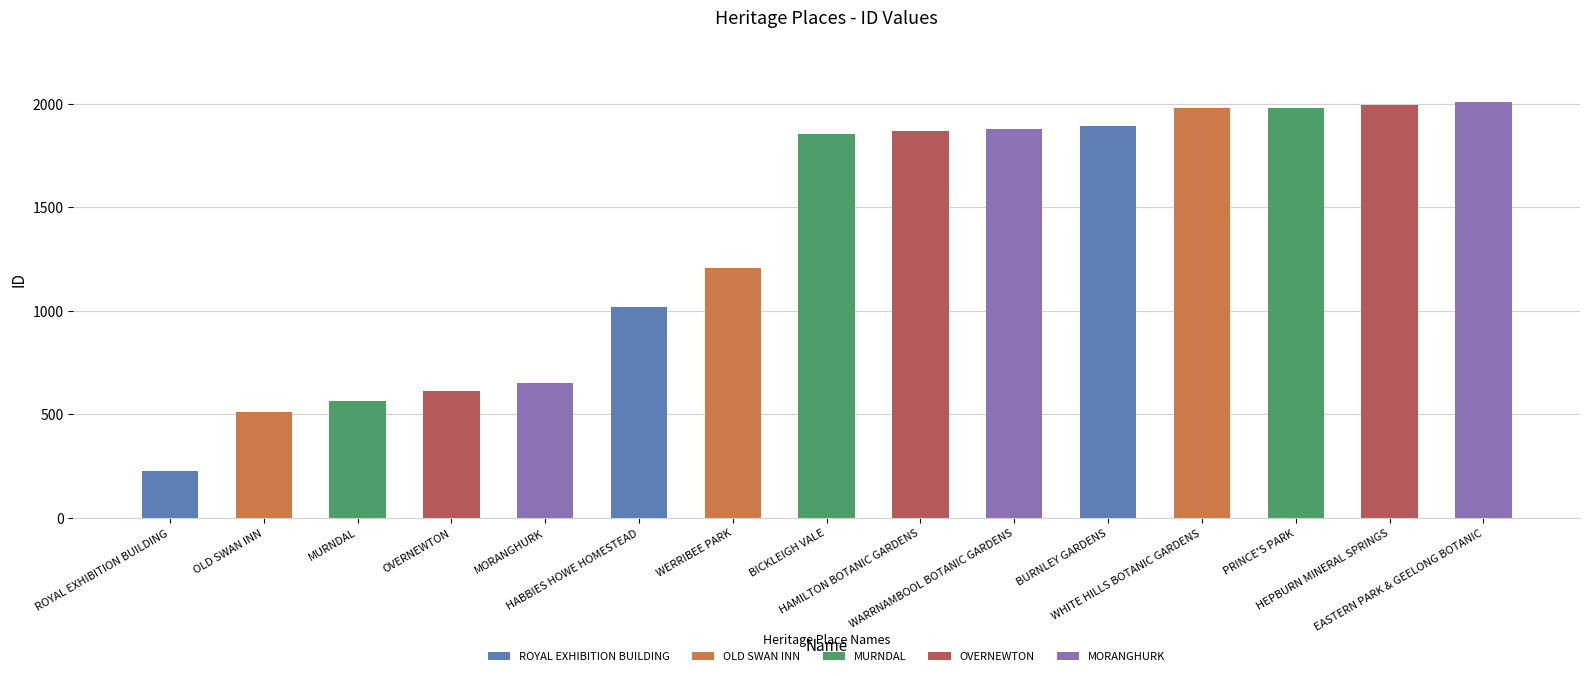

What is the value of the 7th bar from the left?

1207